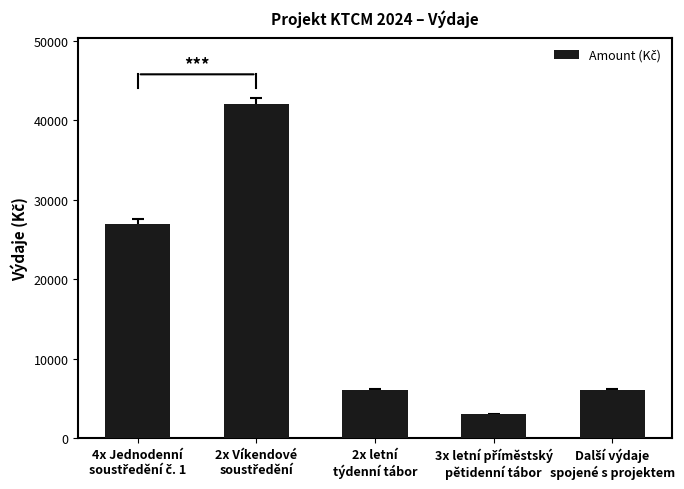

What is the smallest value displayed?

3000